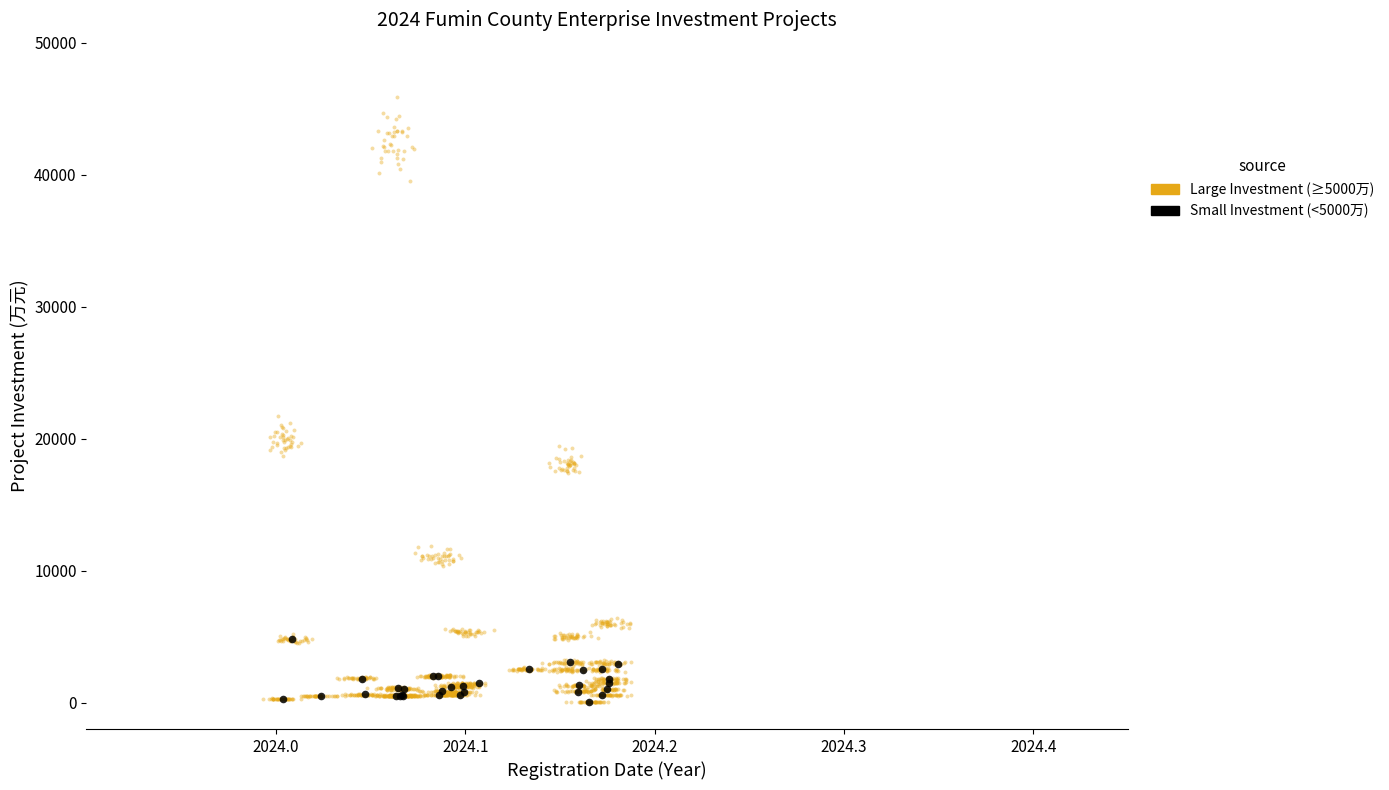

Which series has the widest spread of Y values?

Large Investment (≥5000万)